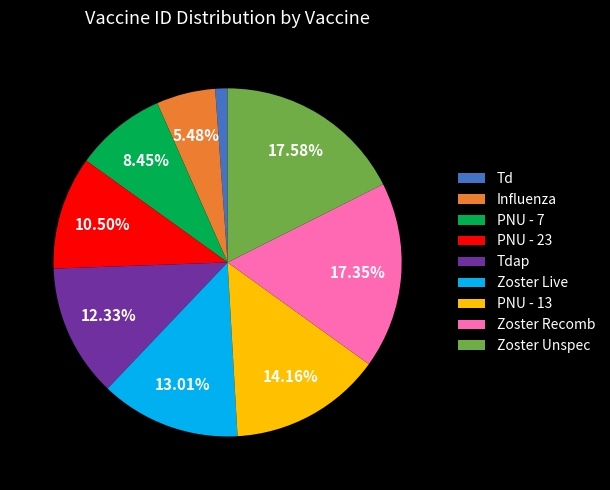

Which has a higher value, Influenza or PNU - 13?

PNU - 13